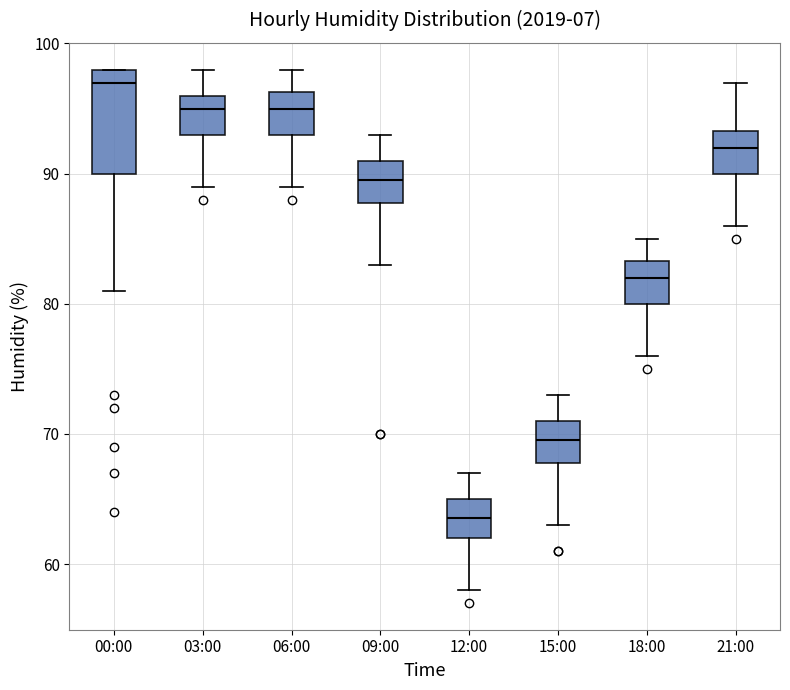

Reading left to right, transcribe this box plot: for each box, give where its median line is, the range the box spans, and where its two whiskers end, as read against the y-axis. The values are not printed on the chart, so give them approximately, as read against the axis.

00:00: median 97, box 90 to 98, whiskers 81 to 98
03:00: median 95, box 93 to 96, whiskers 89 to 98
06:00: median 95, box 93 to 96, whiskers 89 to 98
09:00: median 90, box 88 to 91, whiskers 83 to 93
12:00: median 64, box 62 to 65, whiskers 58 to 67
15:00: median 70, box 68 to 71, whiskers 63 to 73
18:00: median 82, box 80 to 83, whiskers 76 to 85
21:00: median 92, box 90 to 93, whiskers 86 to 97